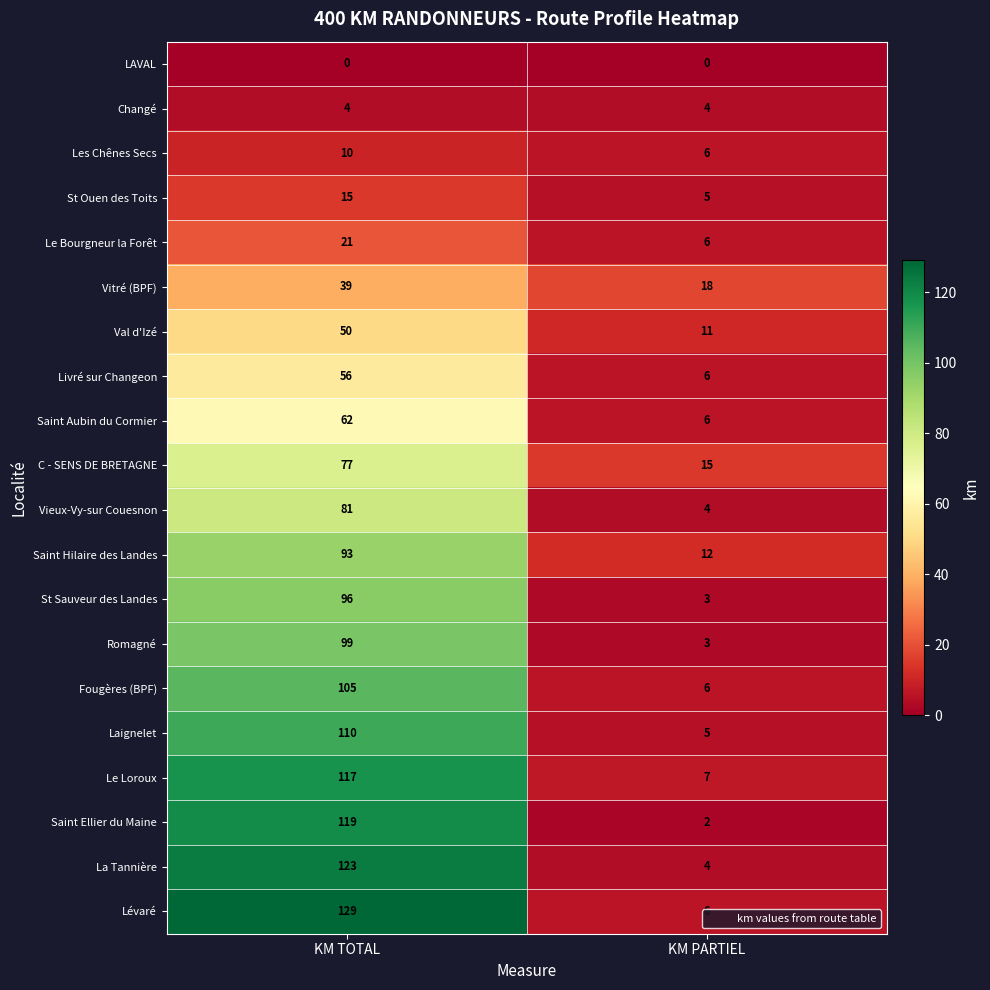

The St Ouen des Toits series shows 15 at KM TOTAL. True or false?

True